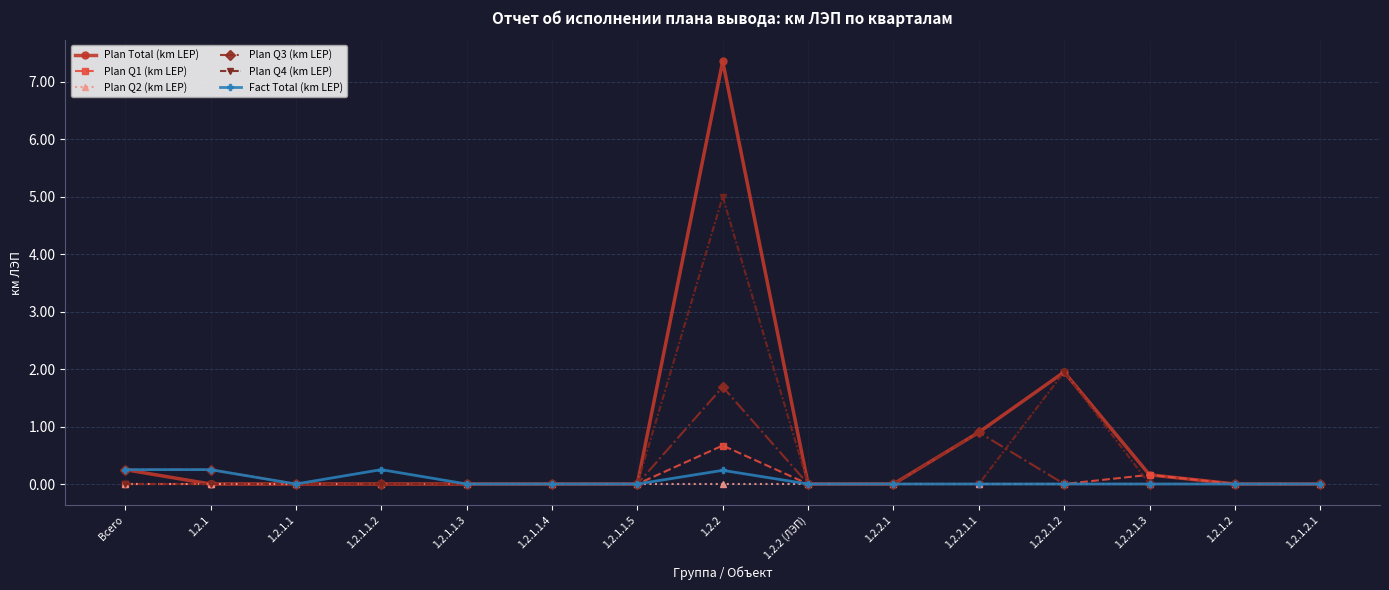

What is the highest value of the Plan Total (km LEP) series?

7.4